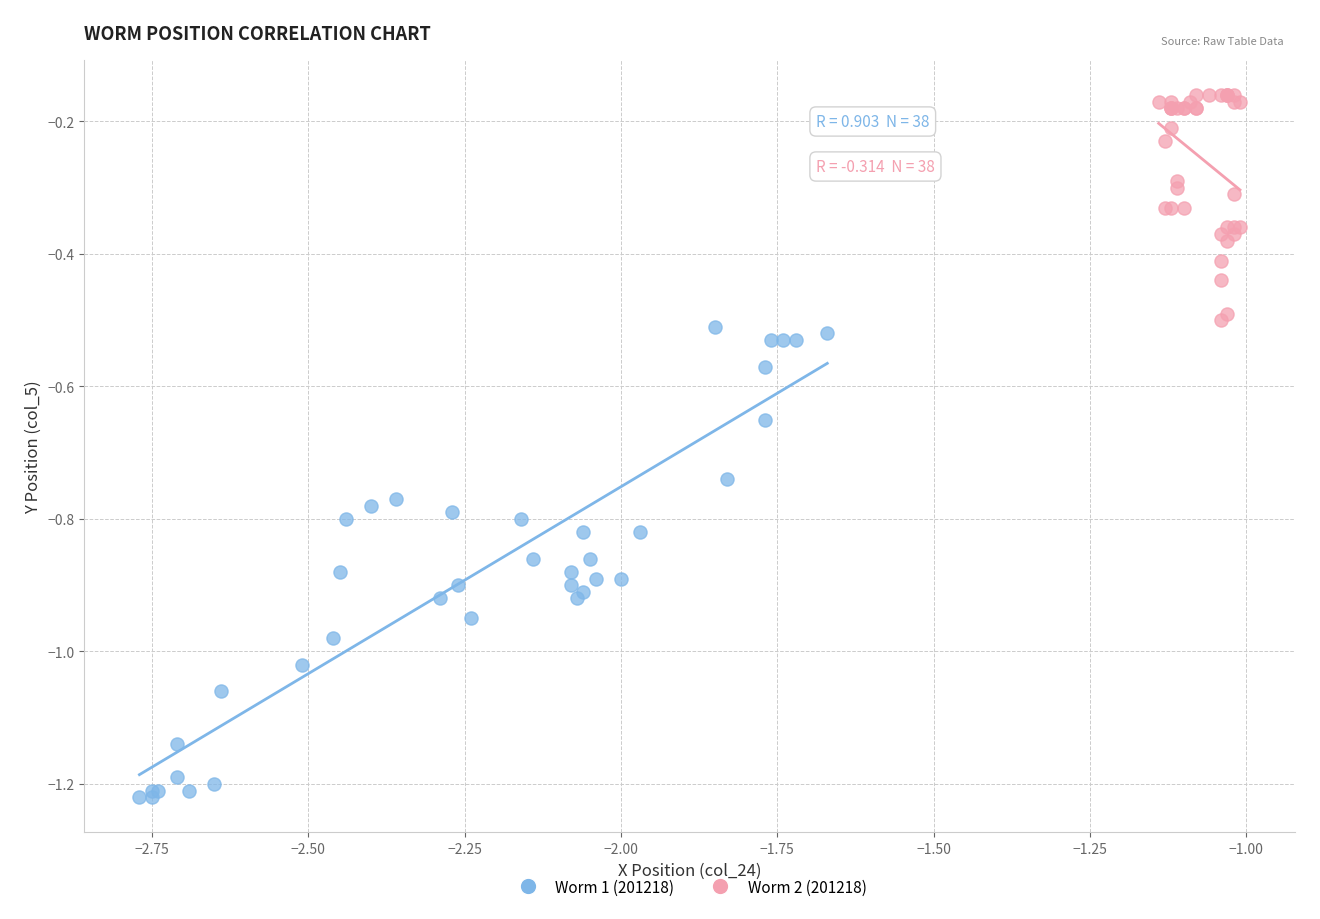

Which series contains the lowest Y value?

Worm 1 (201218)